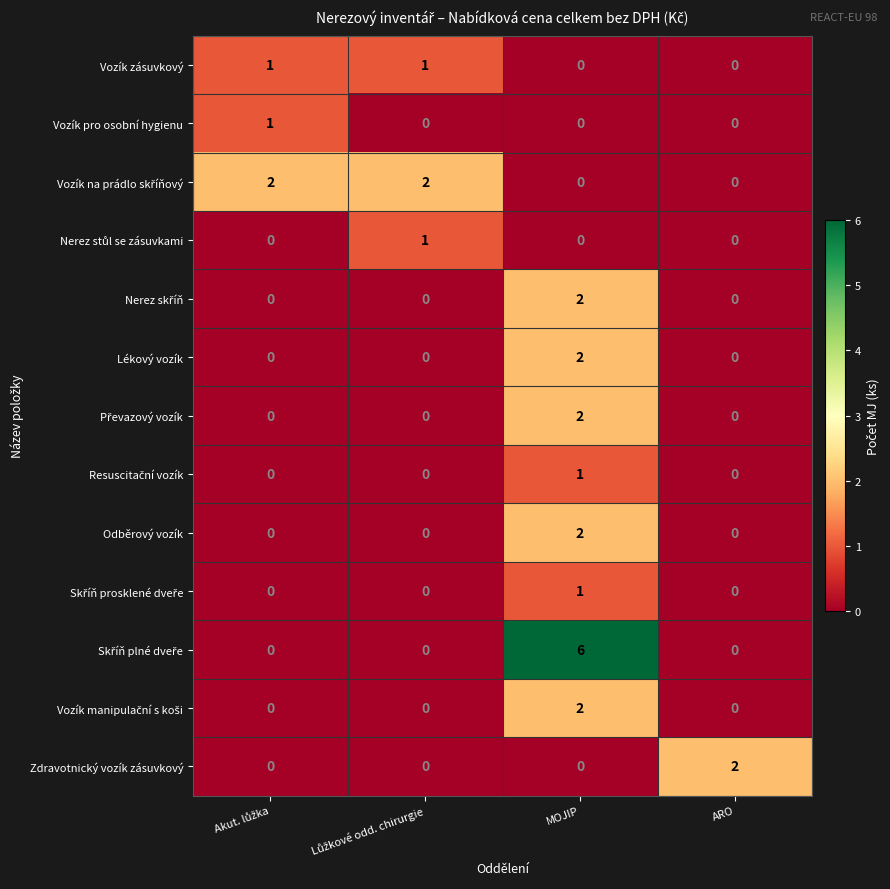

What is the greatest value displayed?

6